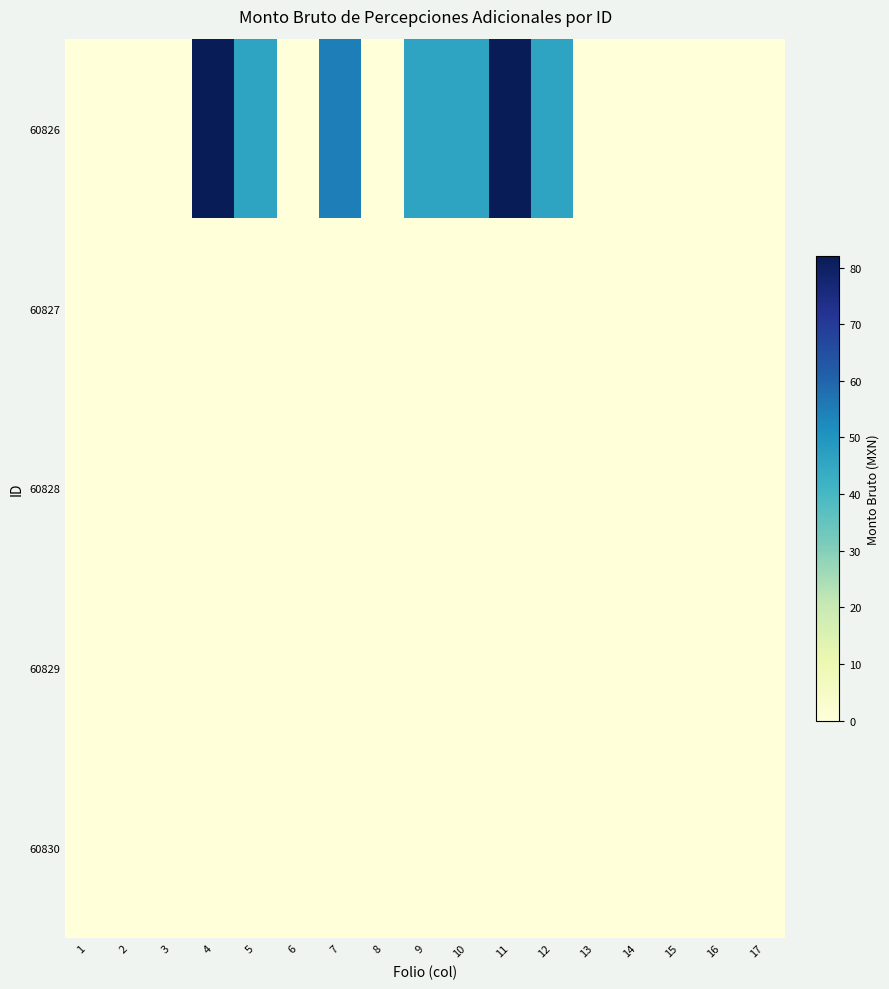

How many categories are shown in the chart?

17